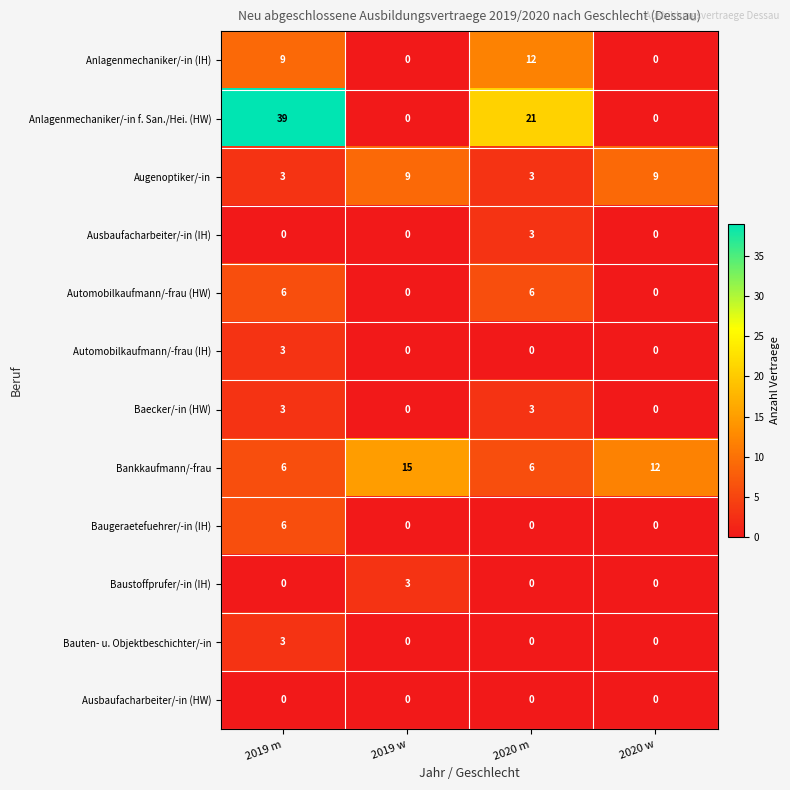

Between 2019 m and 2020 w, which series saw the biggest shift?

Anlagenmechaniker/-in f. San./Hei. (HW)